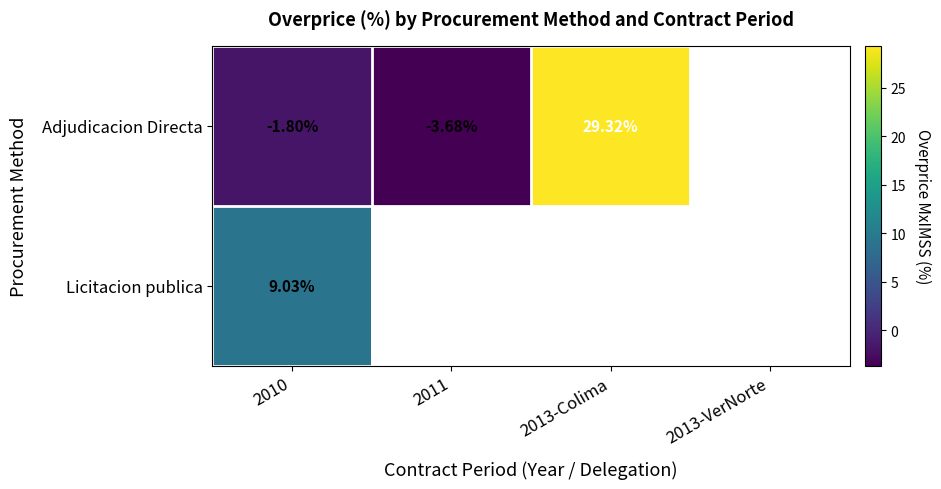

At 2010, list the series in order from largest to smallest.

Licitacion publica, Adjudicacion Directa